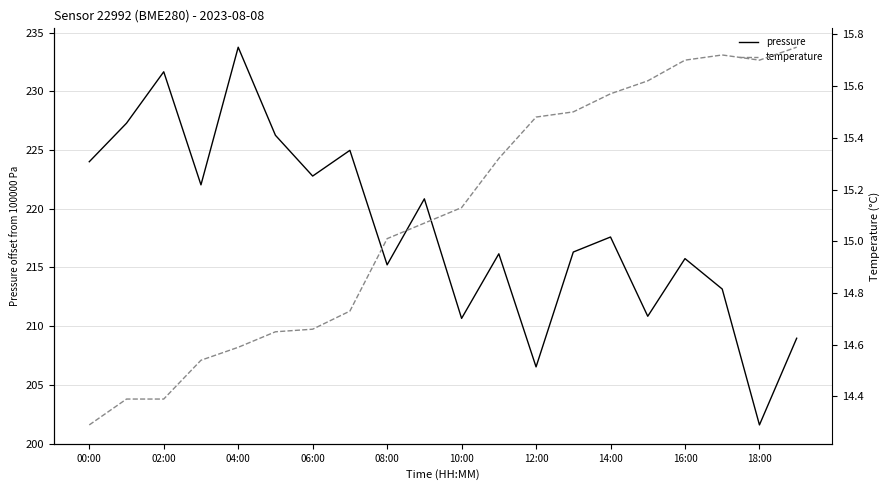

At how many categories does at least one series exceed 222?

8